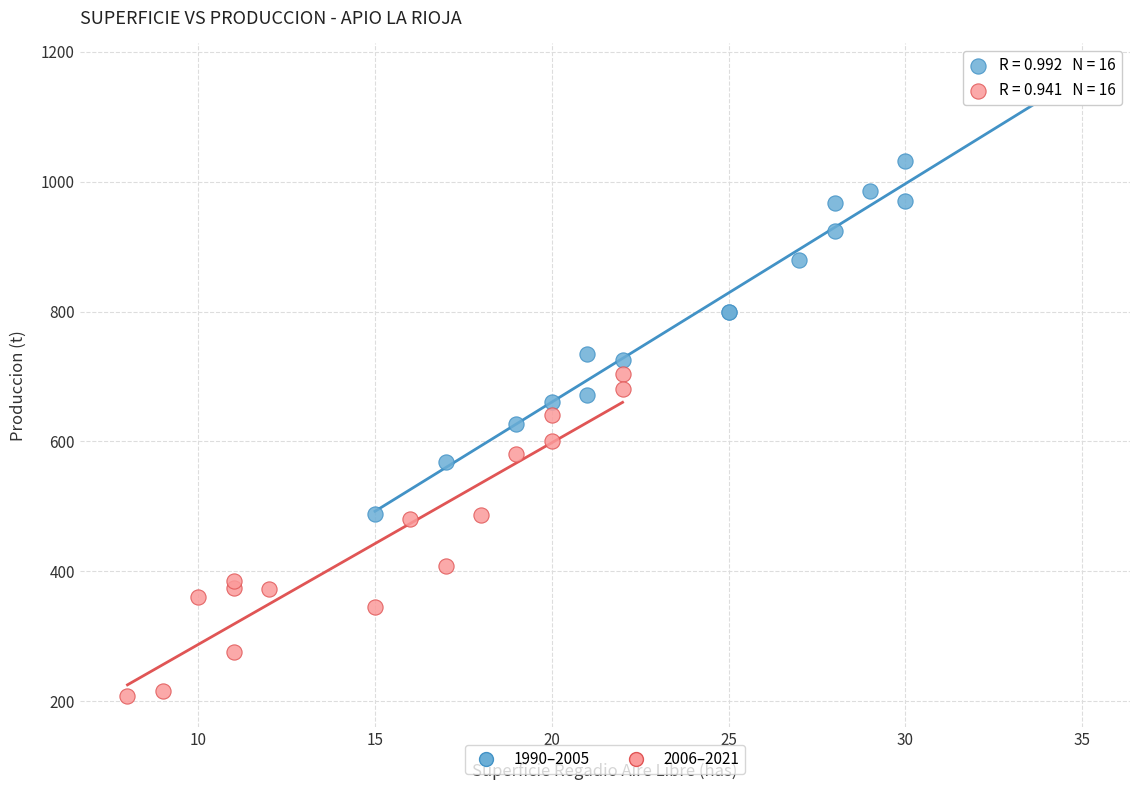

Which series has the largest Y range (max minus min)?

1990–2005